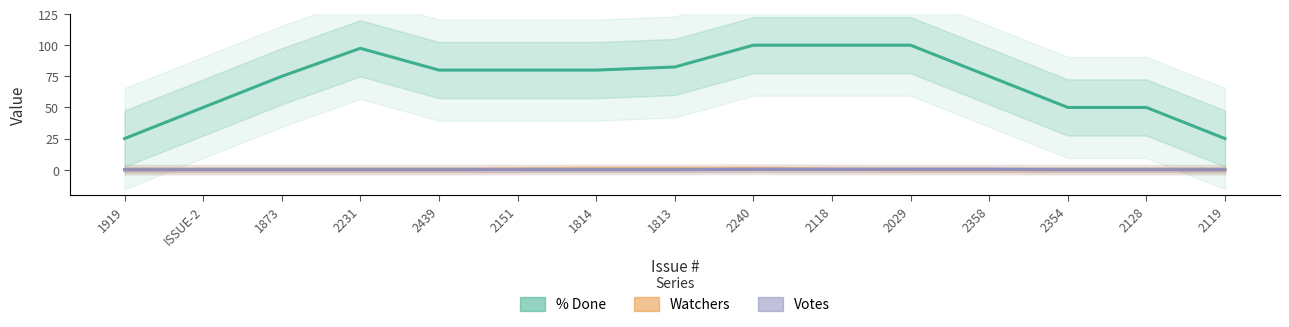

Is it true that Watchers equals 0.1 at 2151?

False